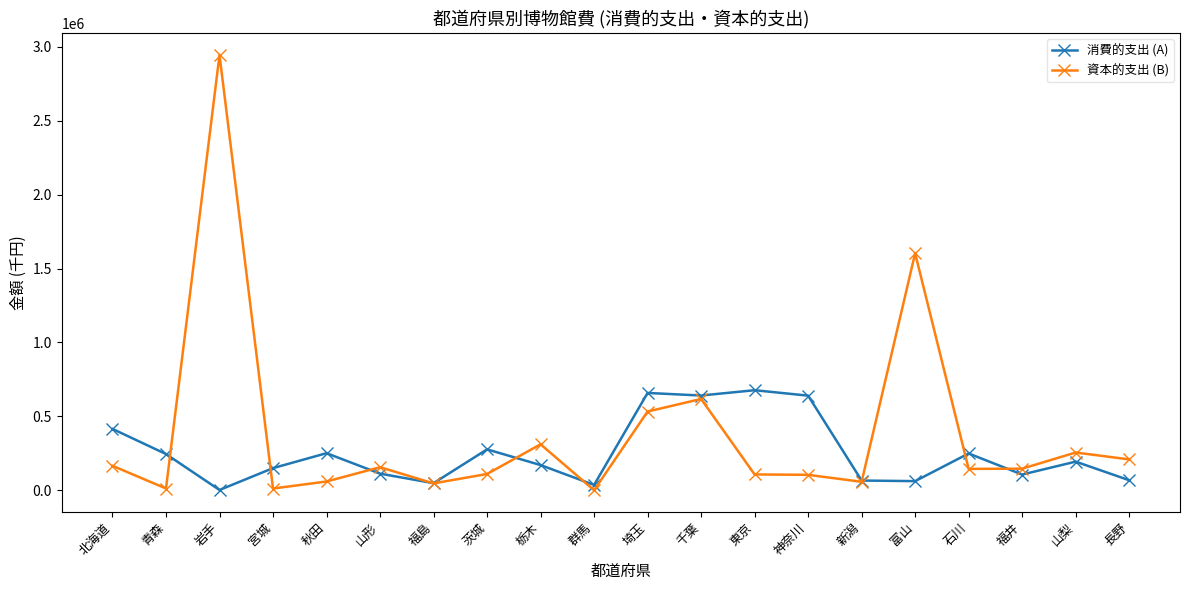

What is the label of the 17th point from the left?

石川